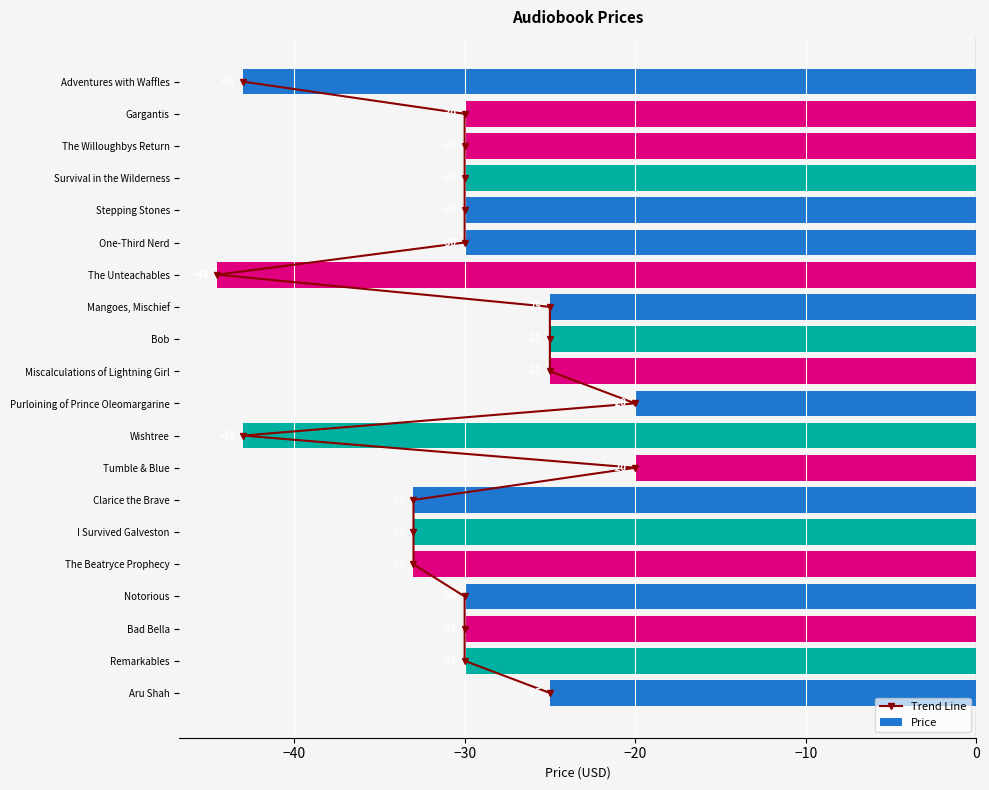

What is the minimum value for Price?

-44.5